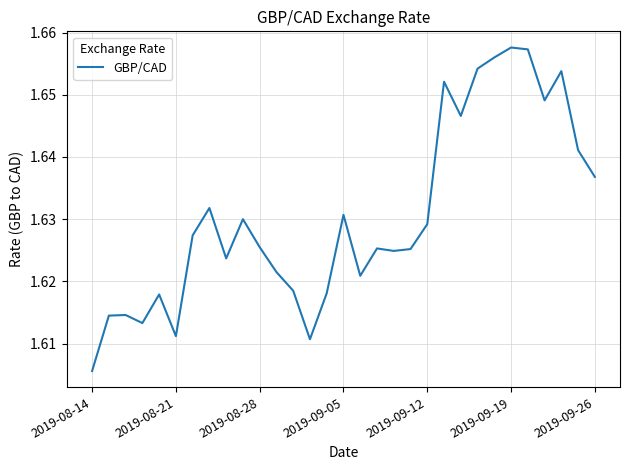

Reading left to right, list all the values displayed in this chart.

1.6	1.6	1.6	1.6	1.6	1.6	1.6	1.6	1.6	1.6	1.6	1.6	1.6	1.6	1.6	1.6	1.6	1.6	1.6	1.6	1.6	1.7	1.6	1.7	1.7	1.7	1.7	1.6	1.7	1.6	1.6